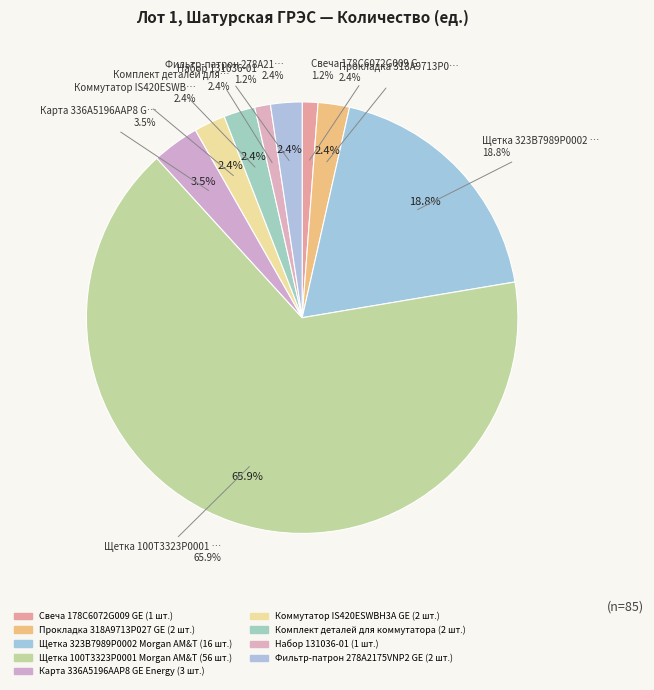

To the nearest percent, what is the average slice percentage?

11%